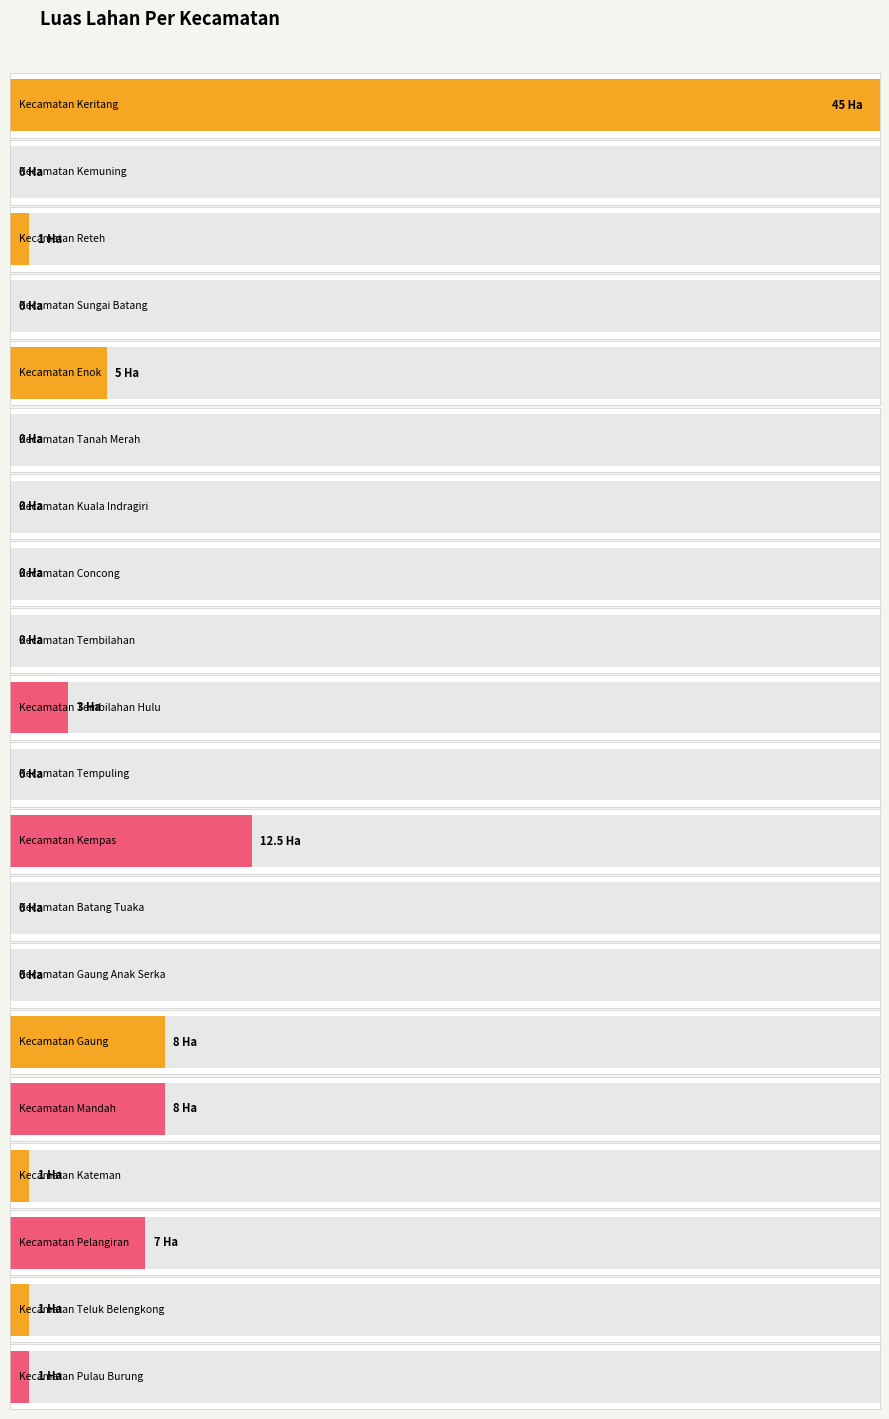

Count the number of values greater than 1.

7